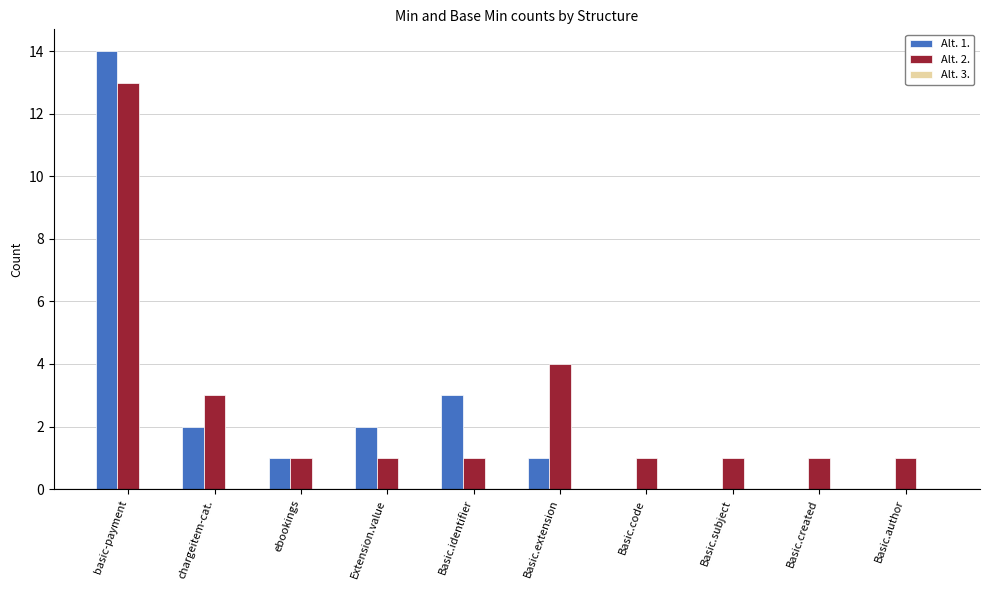

At which category is the sum across all series the highest?

basic-payment